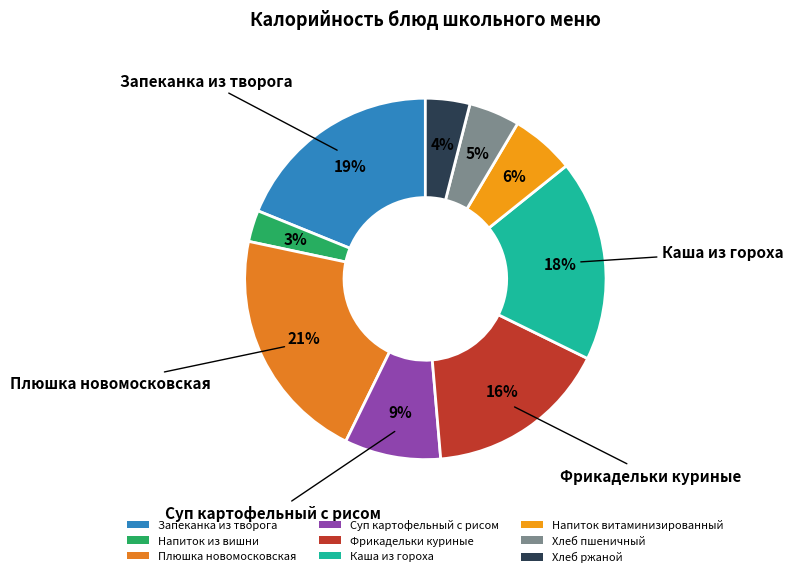

What is the largest slice in the pie chart?

Плюшка новомосковская